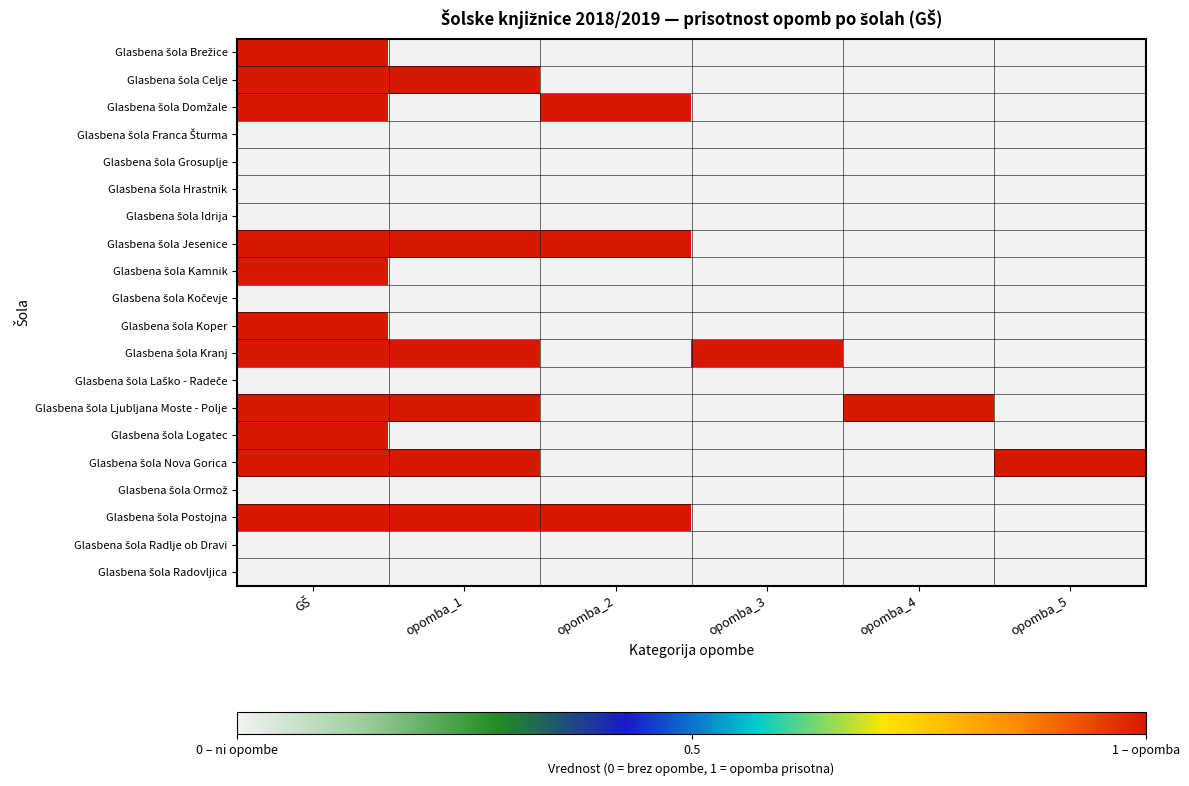

At which category does the chart reach its minimum across all series?

opomba_1